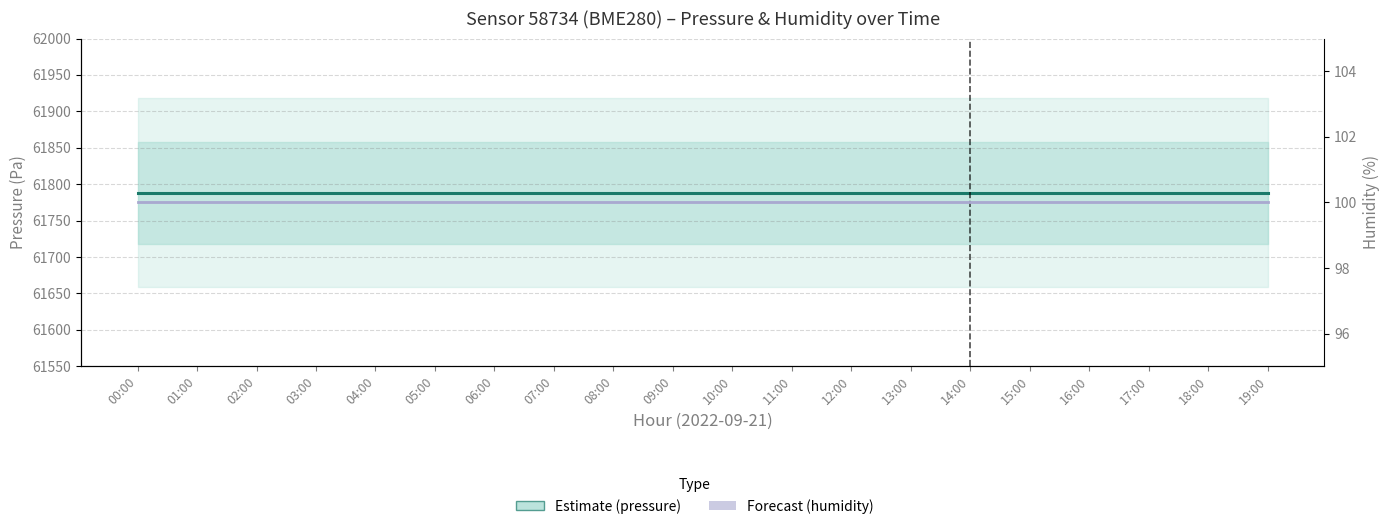

What is the sum of the Forecast (humidity) values at 14:00 and 04:00?

200.0